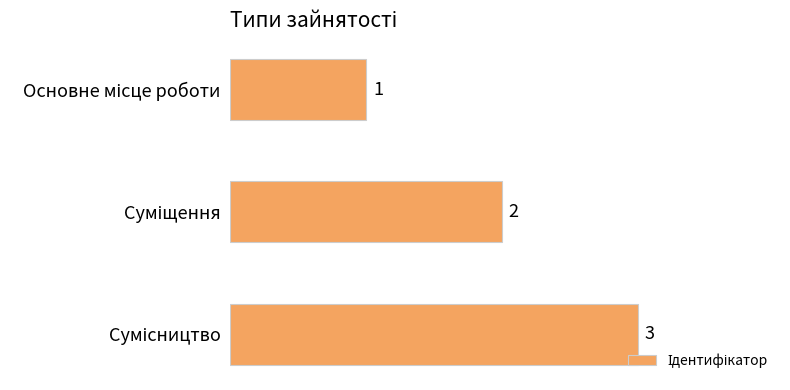

What is the value of the 1st bar from the top?

1